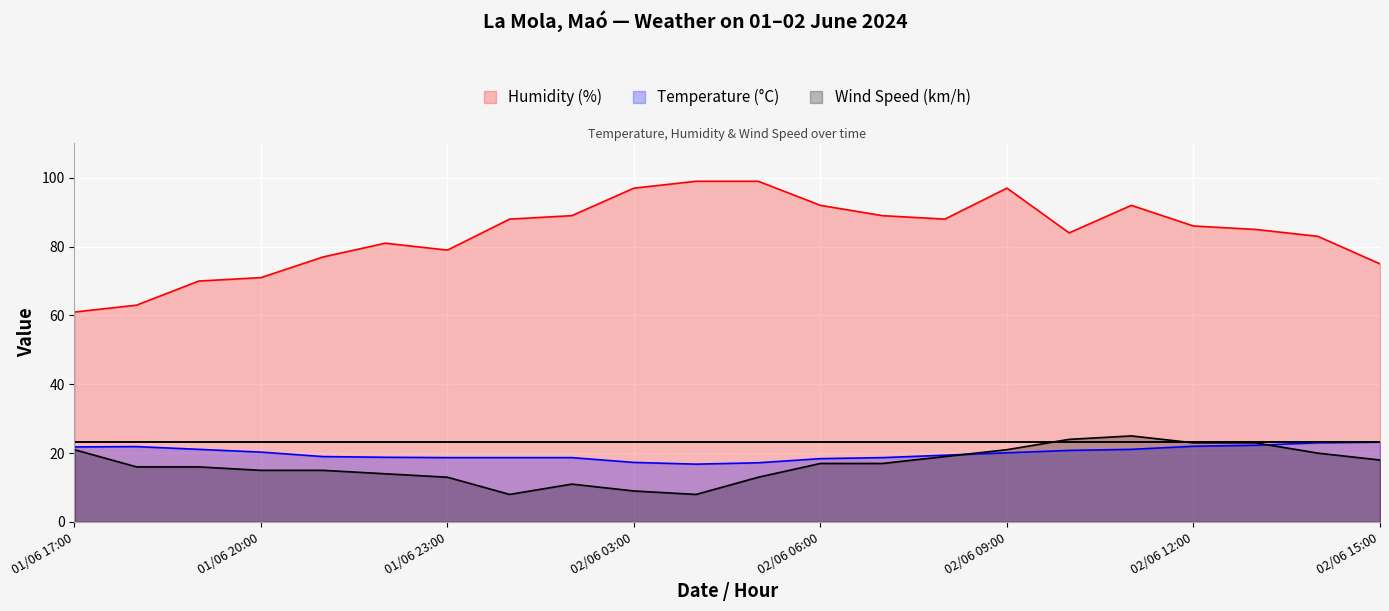

What are all the series names shown in the legend?

Humidity (%), Temperature (°C), Wind Speed (km/h)